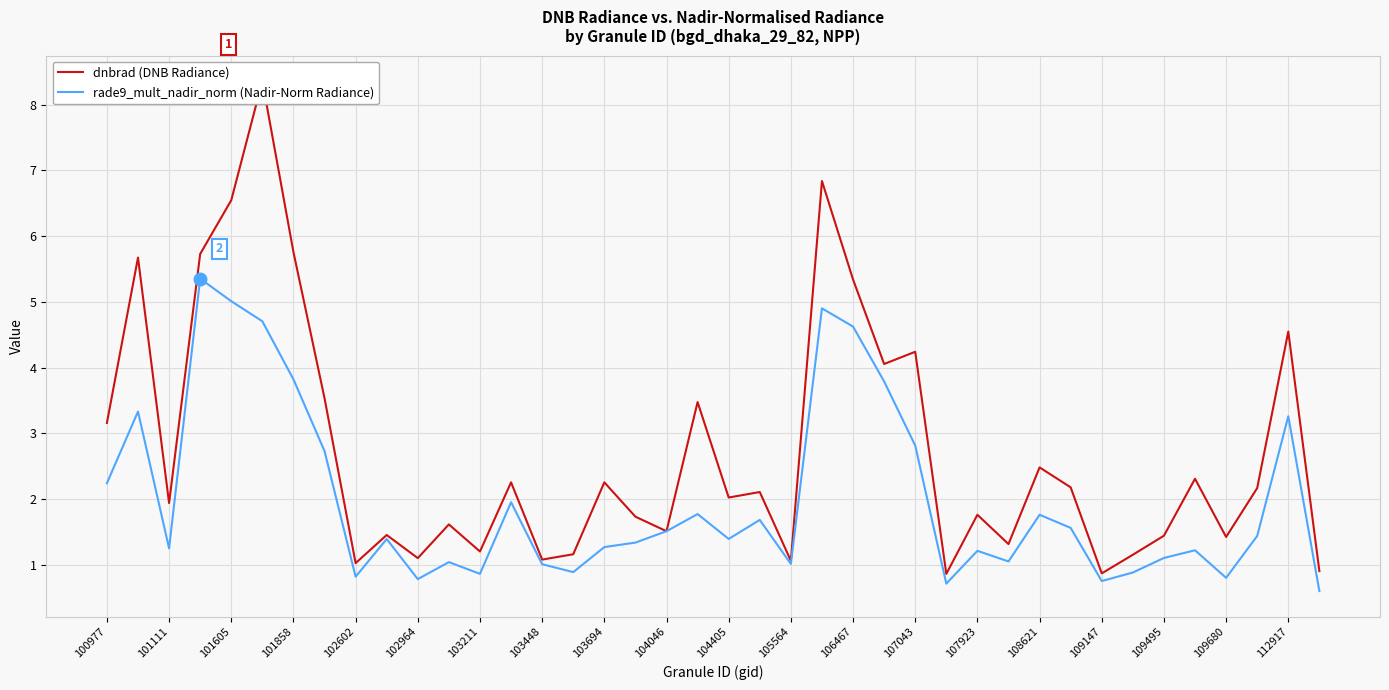

How many lines are shown in the chart?

2